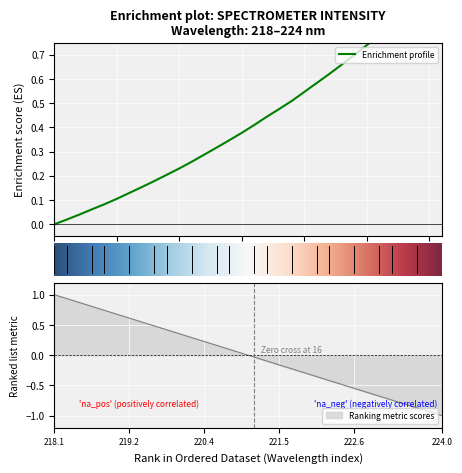

What is the average value?

0.4